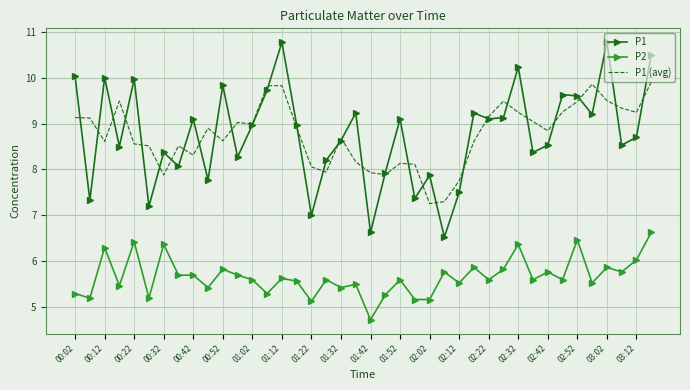

Rank the series by their maximum value, from highest to lowest.

P1, P1 (avg), P2